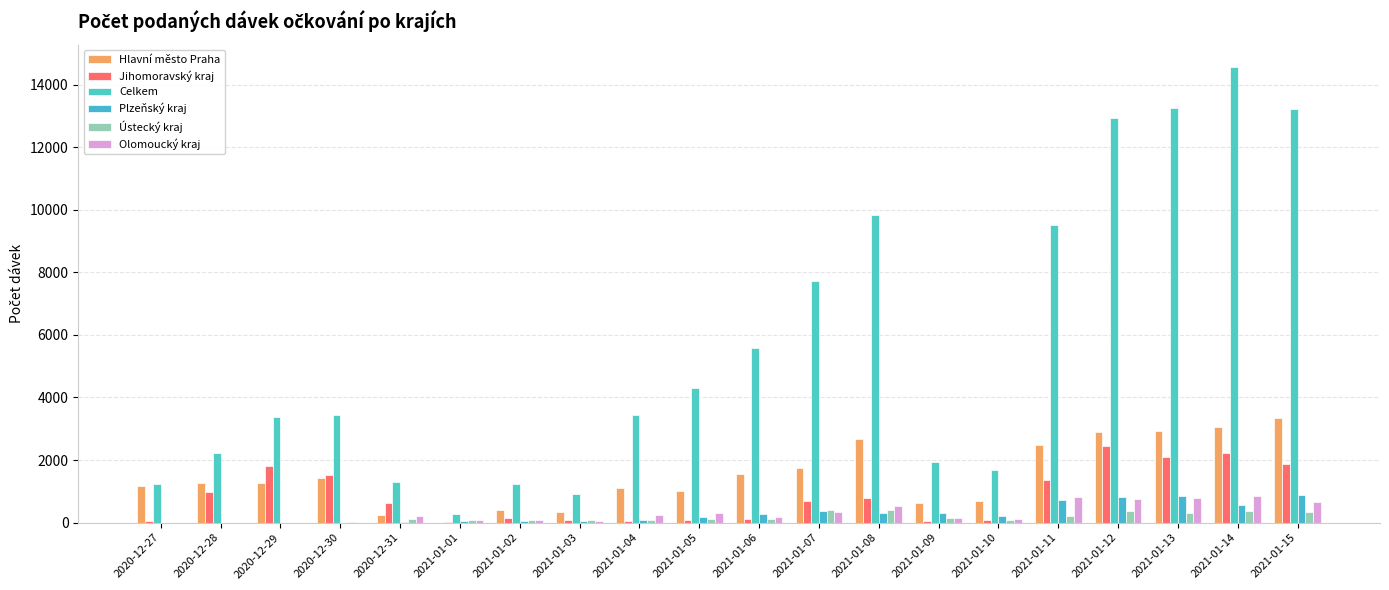

What position from the right is 2021-01-15?

1